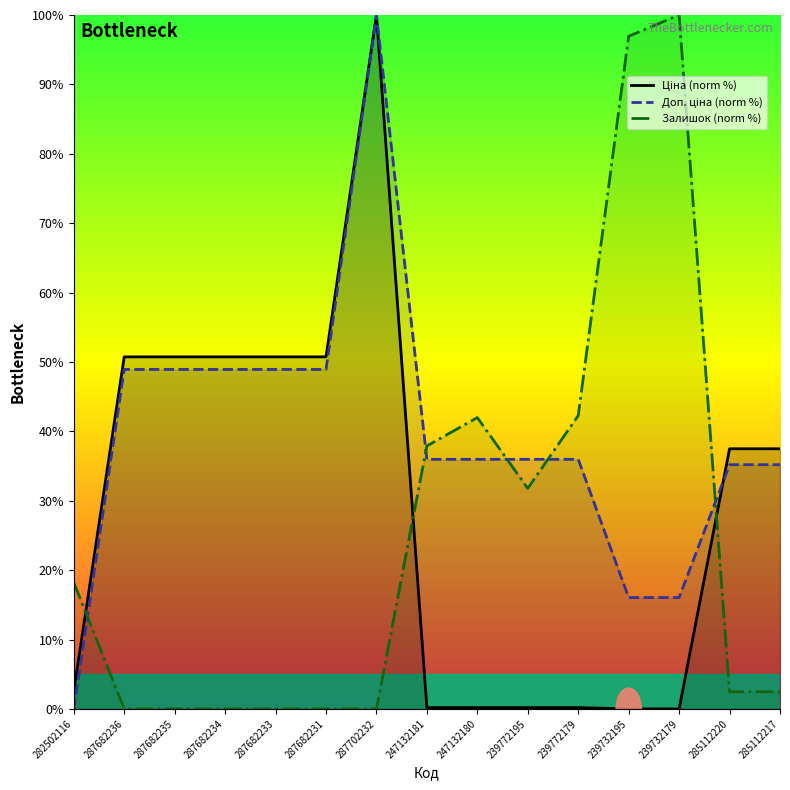

Is the value of Доп. ціна (norm %) at 287682235 greater than the value of Залишок (norm %) at 285112217?

Yes